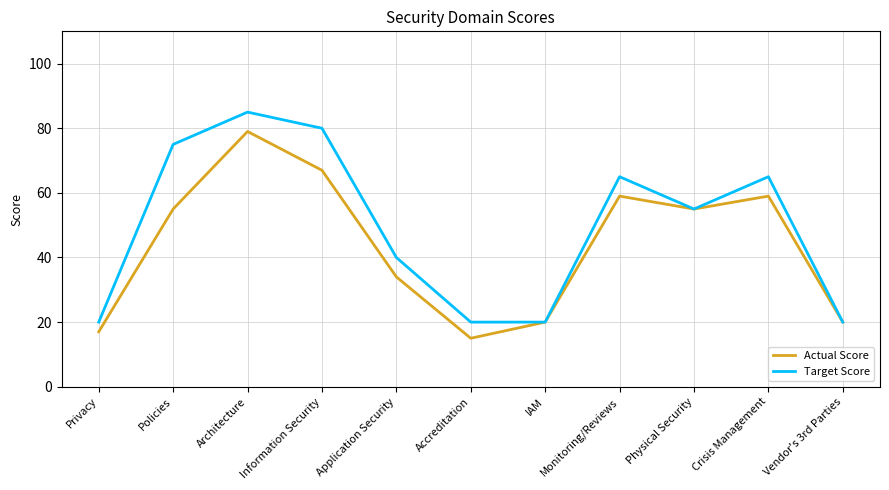

What is the difference between the Actual Score values at Monitoring/Reviews and Accreditation?

44